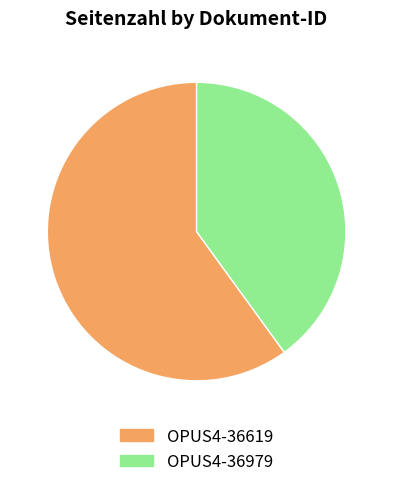

Which slice is the largest?

OPUS4-36619